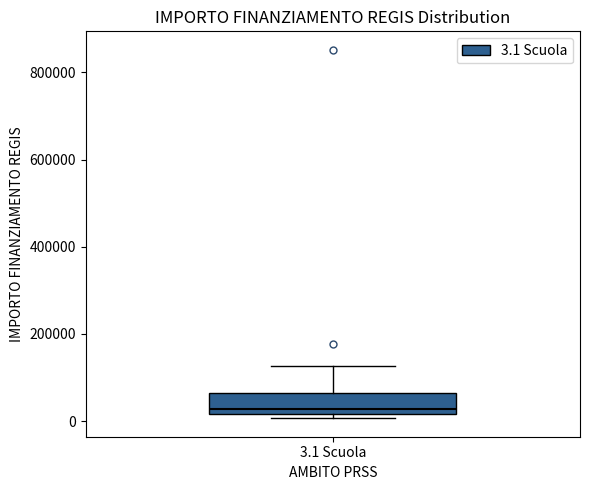

Where does the upper whisker of the box for 3.1 Scuola end on the y-axis? The values are not printed on the chart, so give them approximately, as read against the axis.

120000